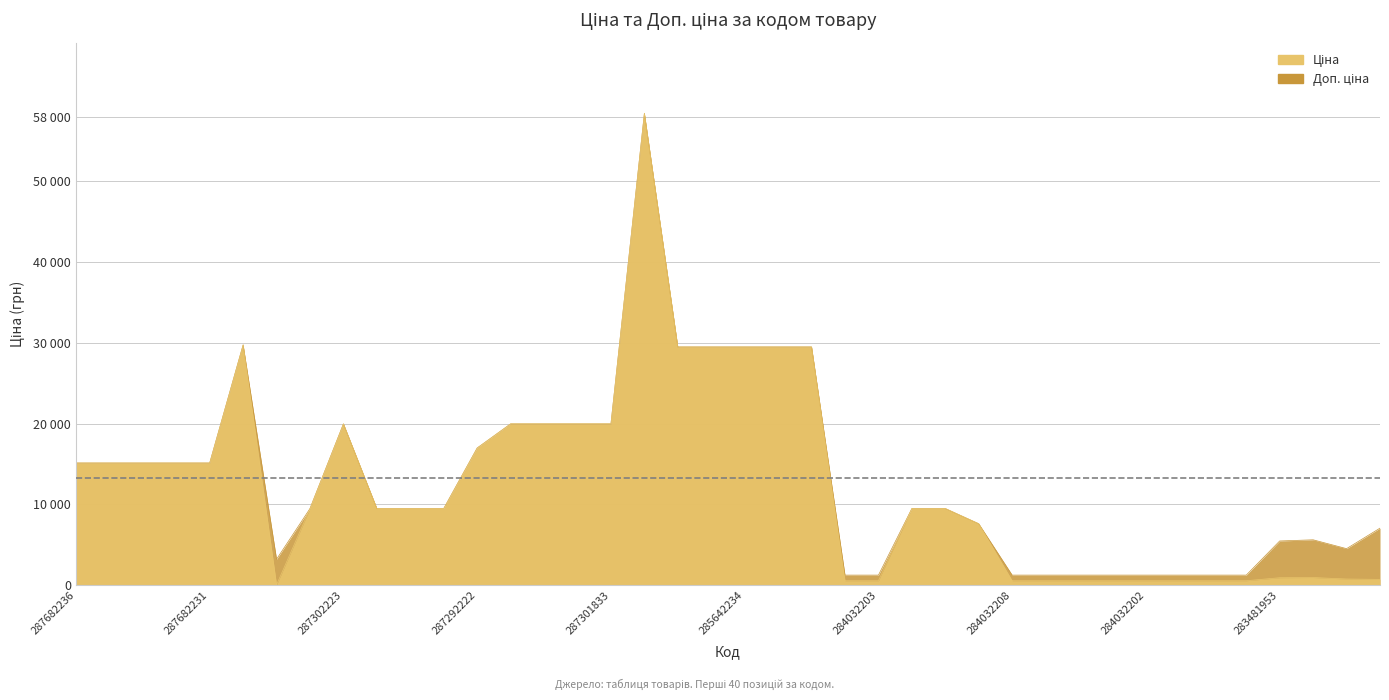

Rank the categories by Доп. ціна value from highest to lowest.

285662232, 287702232, 285642236, 285642235, 285642234, 285642233, 285642231, 287302223, 287302226, 287302225, 287302224, 287301833, 287292222, 287682236, 287682235, 287682234, 287682233, 287682231, 284162248, 284162246, 284162245, 284162244, 284162210, 284162209, 284392211, 283391953, 283451953, 283481953, 283421953, 283972211, 284032204, 284032203, 284032208, 284032207, 284032206, 284032205, 284032202, 284032201, 284032200, 284032199